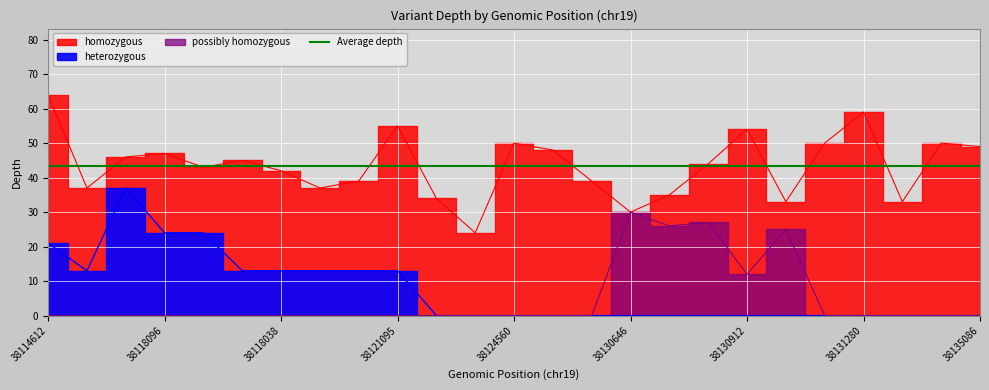

How many interior local valleys does the possibly homozygous series have?

2